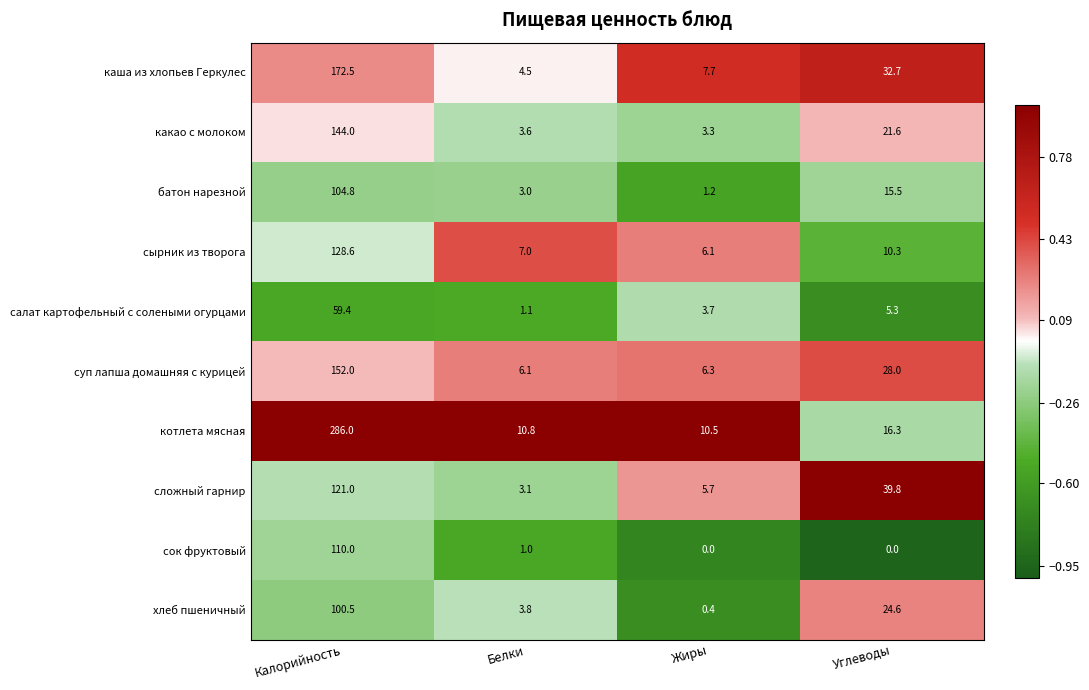

Rank the series by their maximum value, from highest to lowest.

котлета мясная, каша из хлопьев Геркулес, суп лапша домашняя с курицей, какао с молоком, сырник из творога, сложный гарнир, сок фруктовый, батон нарезной, хлеб пшеничный, салат картофельный с солеными огурцами